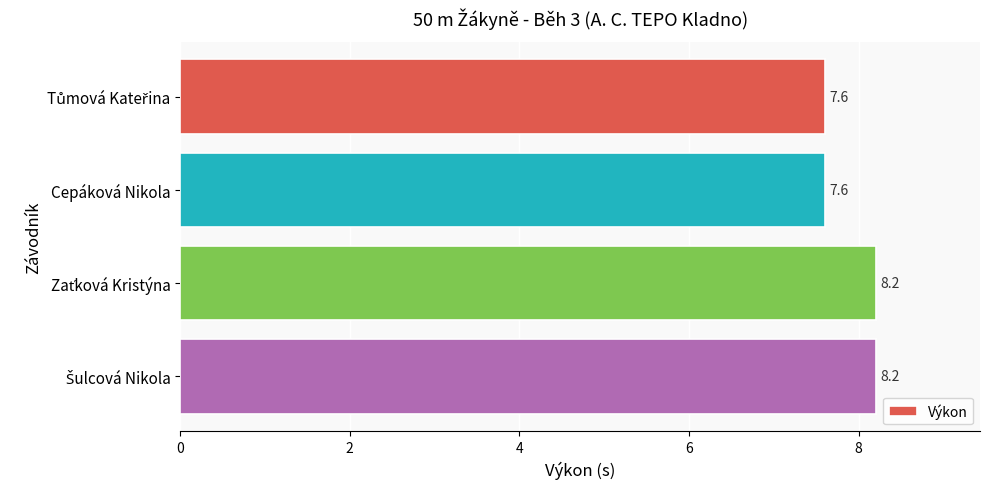

What position from the bottom is Cepáková Nikola?

3